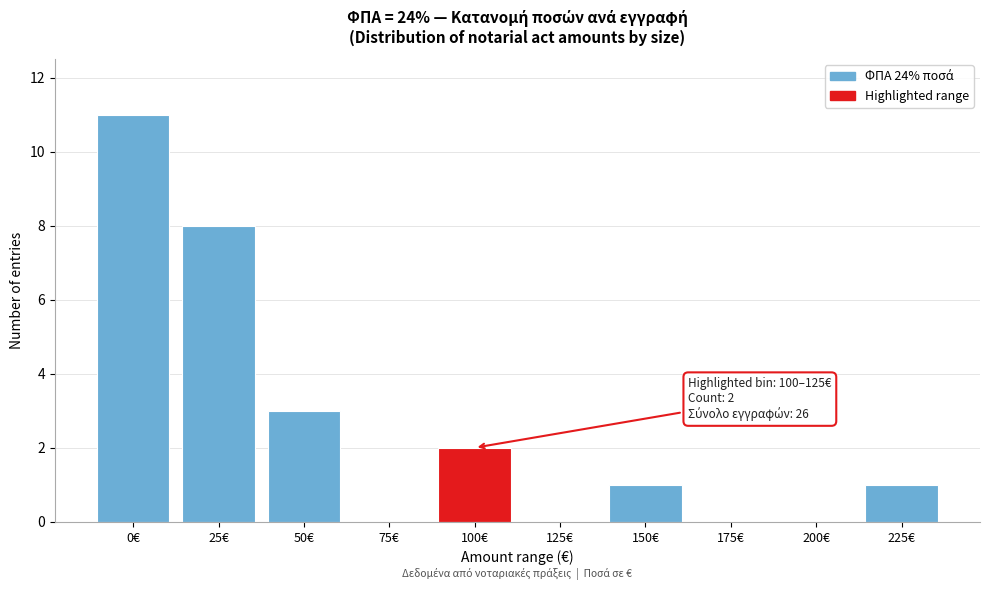

Reading left to right, transcribe all the data shown in this chart.

0€=11	25€=8	50€=3	75€=0	100€=2	125€=0	150€=1	175€=0	200€=0	225€=1